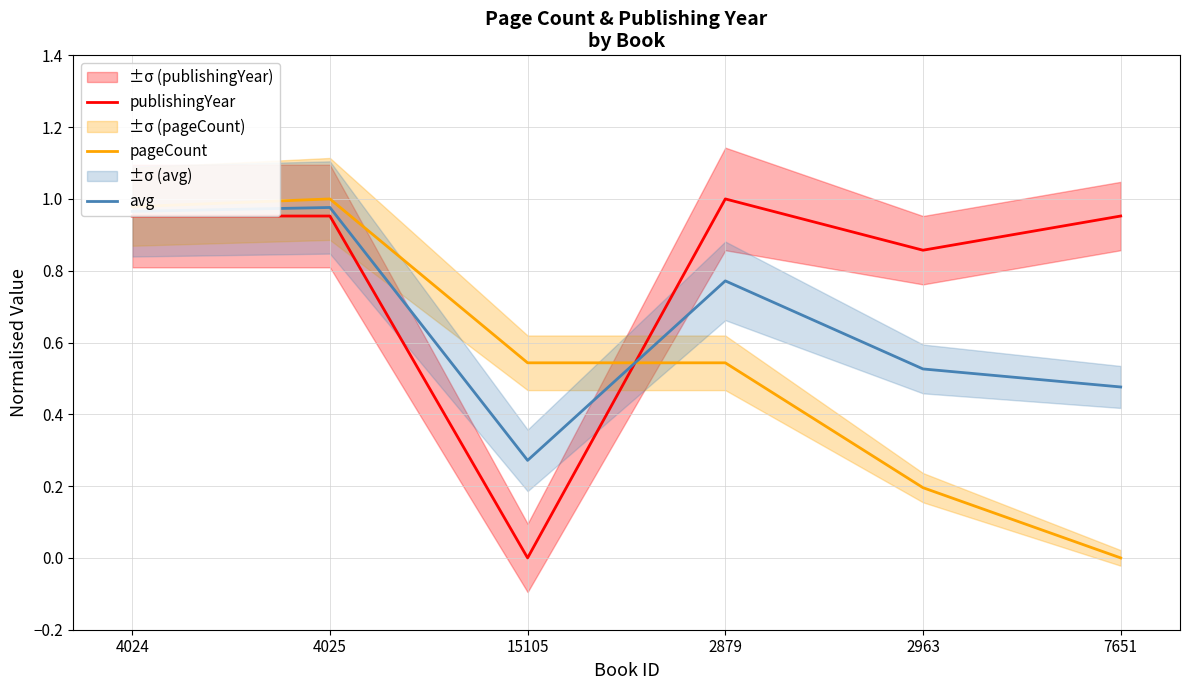

Is it true that publishingYear equals 0.4 at 2963?

False